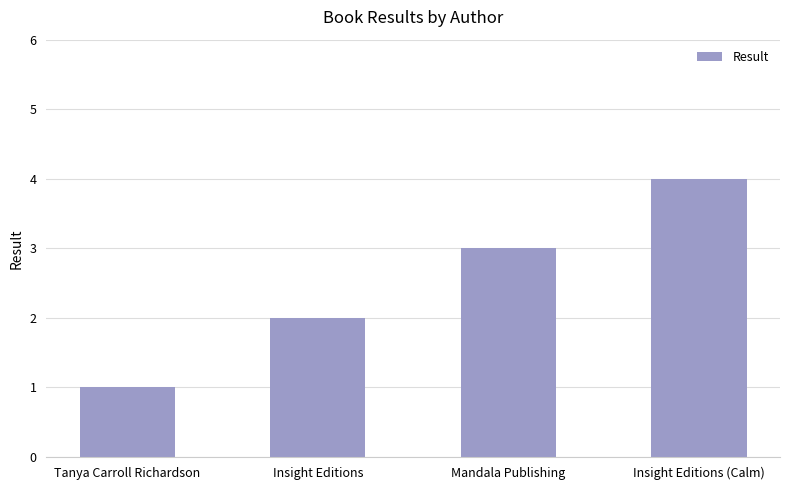

What is the sum of all values?

10